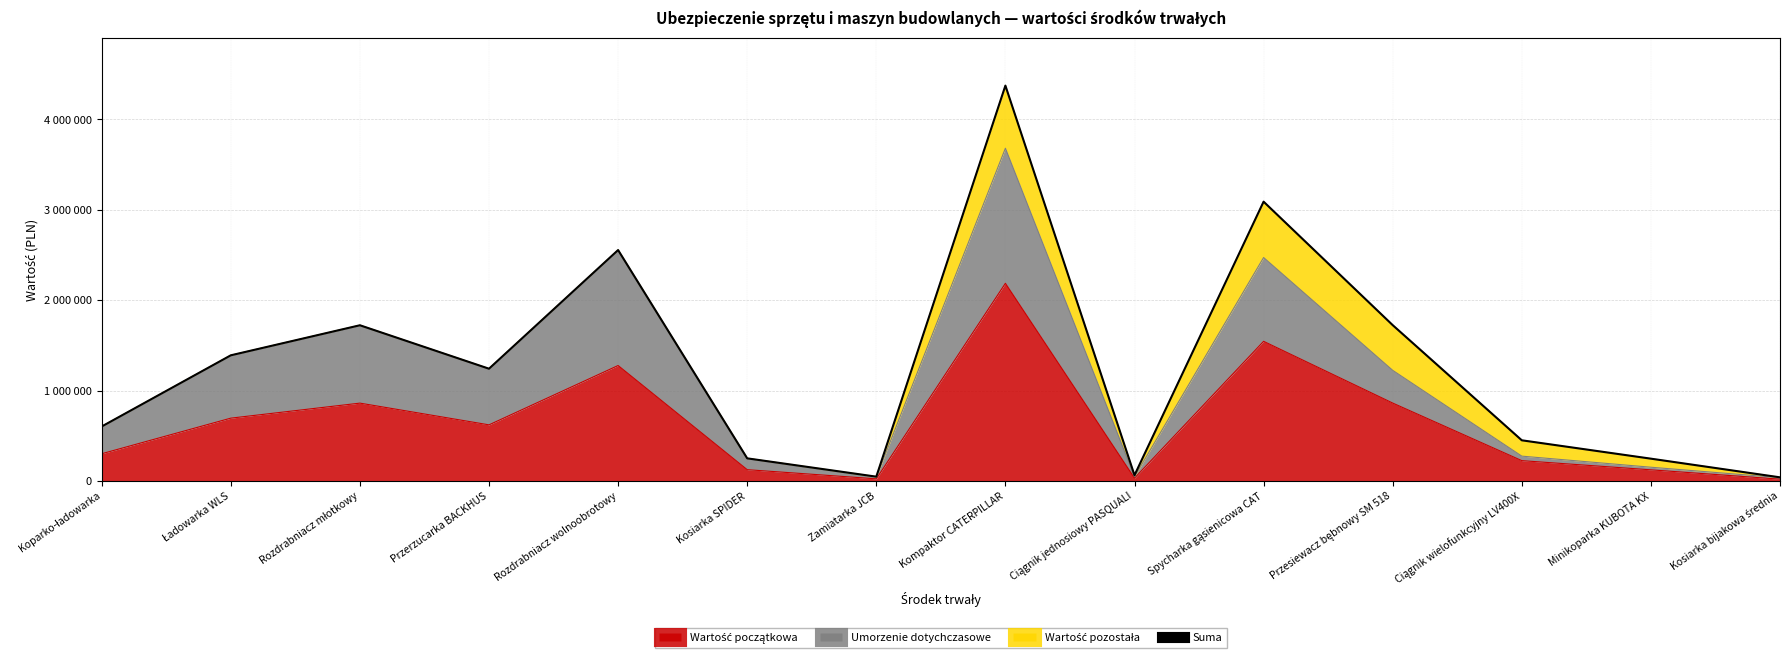

What is the maximum value shown in the chart?

4373798.0